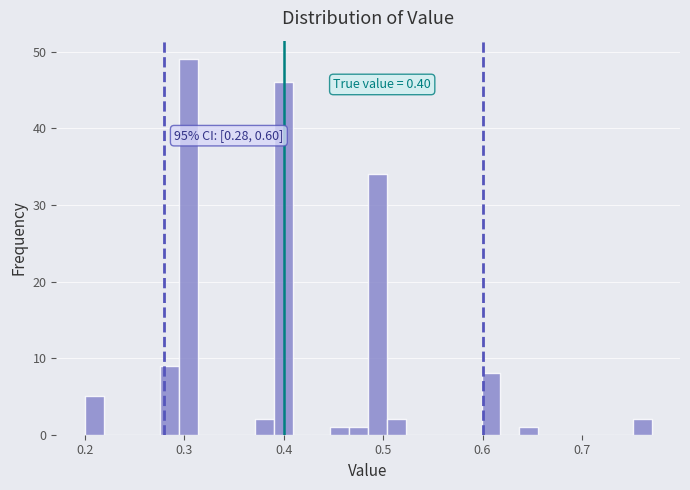

Around what value on the x-axis is the tallest bar? Give the approximate position of its centre, as read against the axis.

0.30